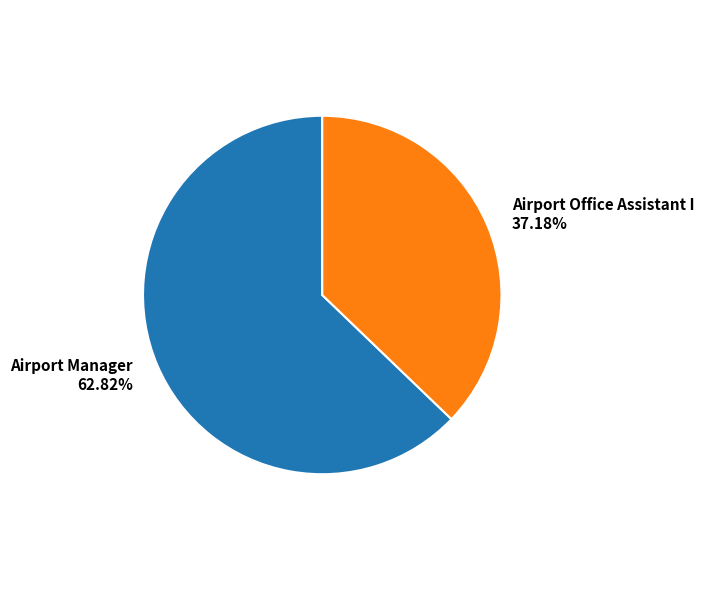

Combined, do Airport Office Assistant I and Airport Manager account for over 50%?

Yes